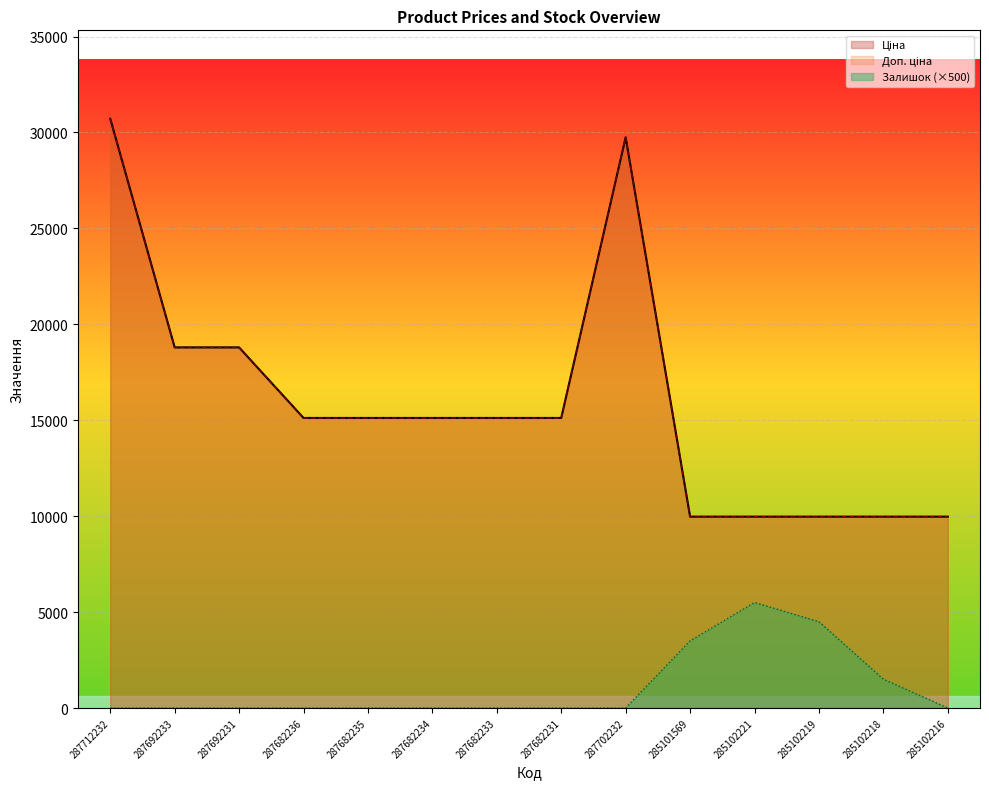

How many lines are shown in the chart?

3